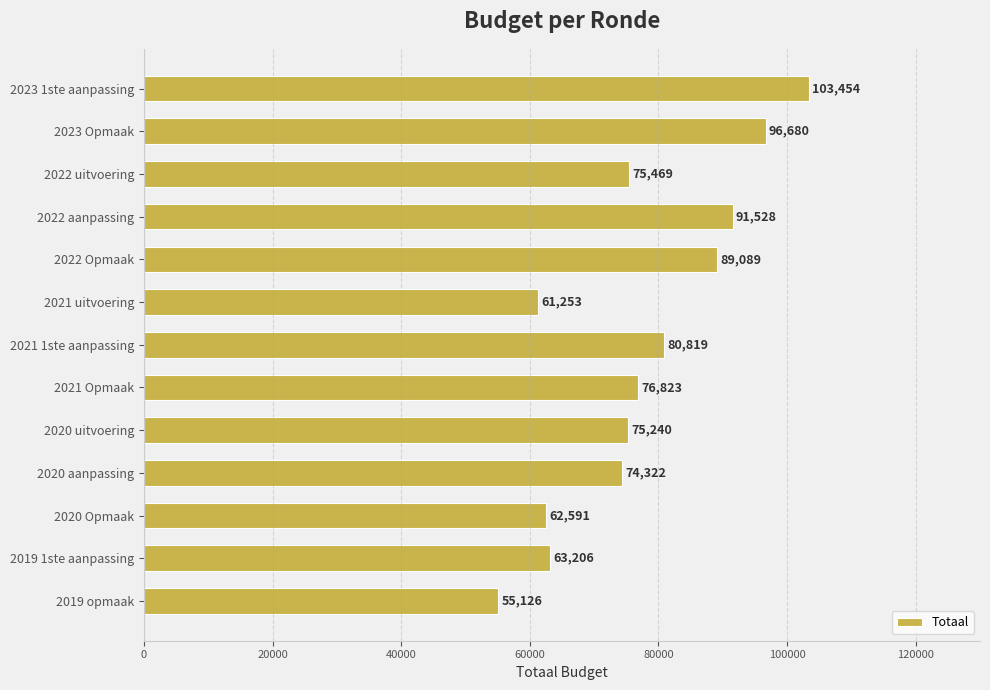

What is the change in value from 2022 aanpassing to 2020 aanpassing?

-17206